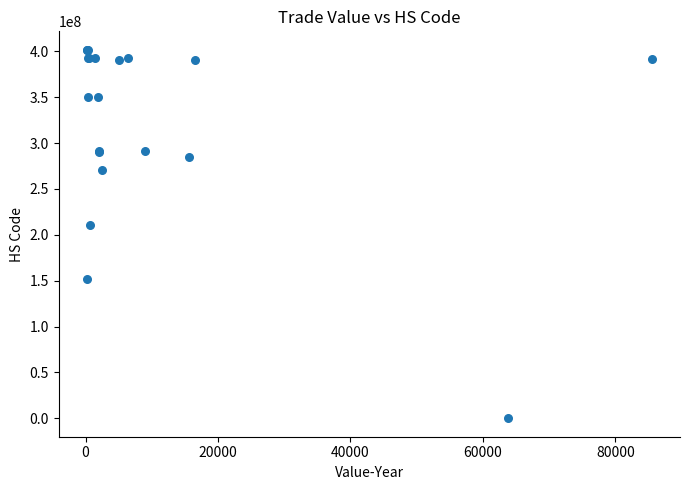

What Y value in the scatter plot is closest to 200846595?

210690900